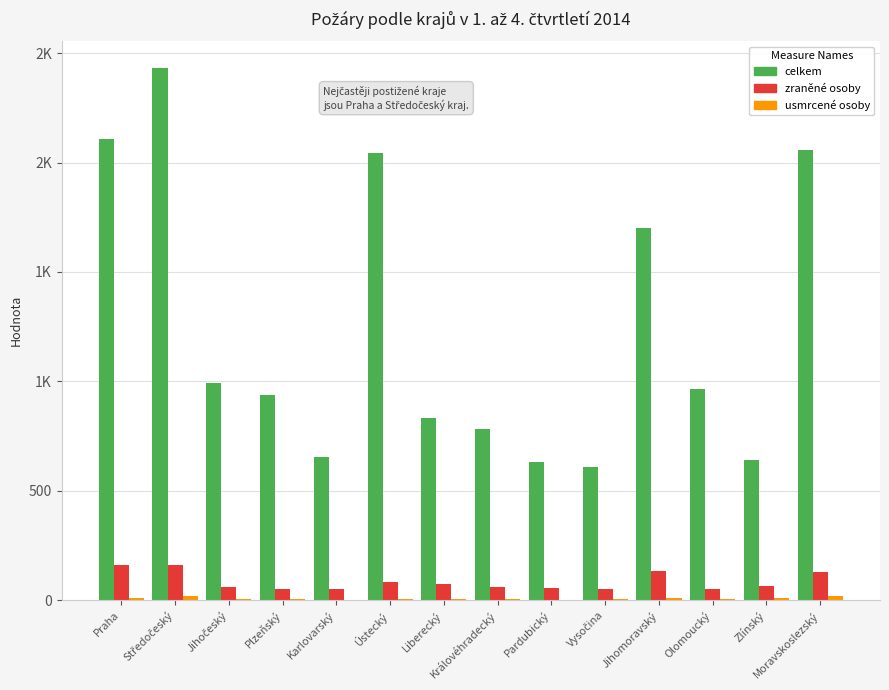

Which category has the highest value across all series?

Středočeský